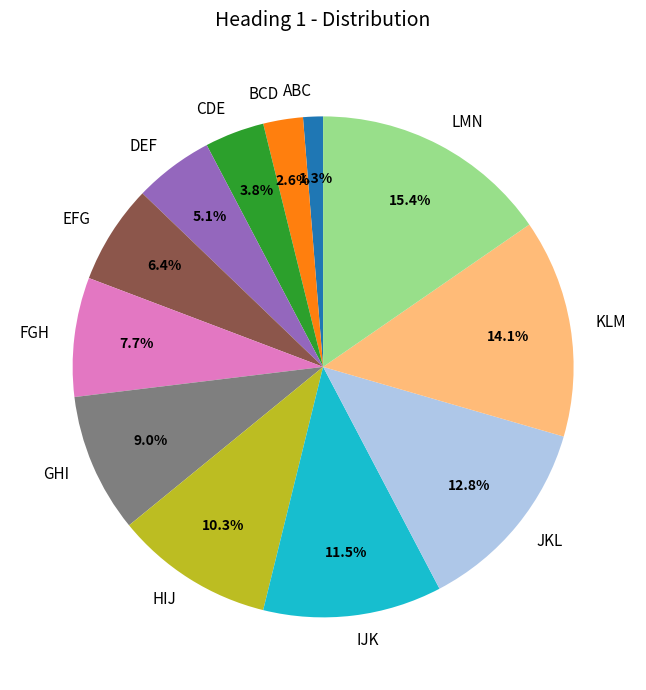

To the nearest percent, what percentage of the pie is DEF?

5%